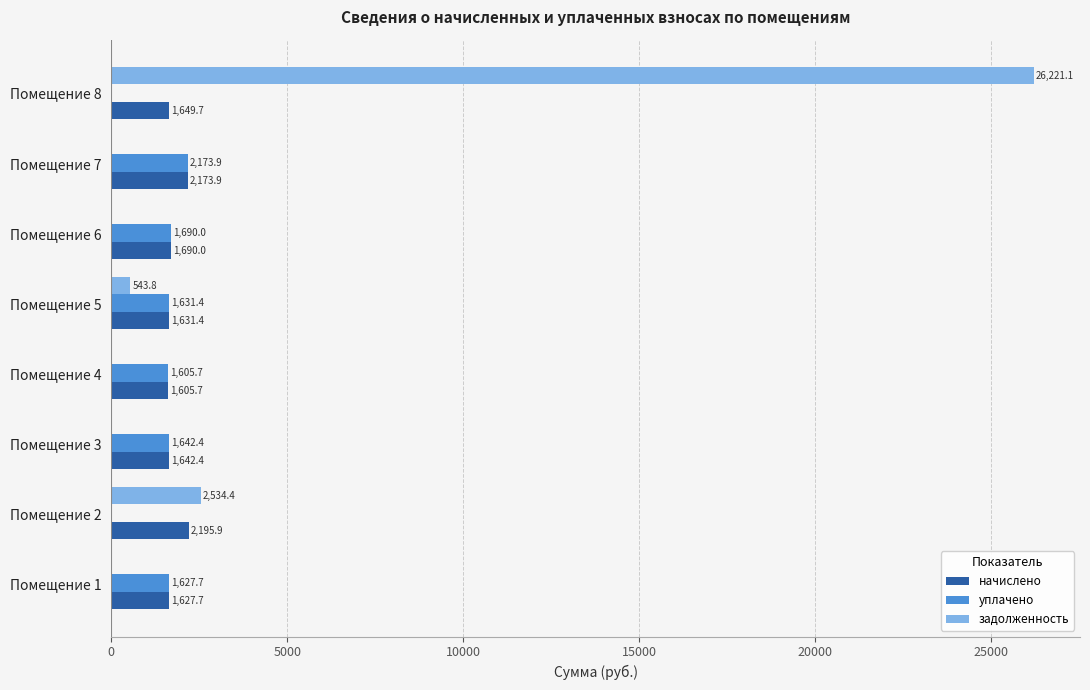

The value of начислено at Помещение 6 is 1690.0. True or false?

True